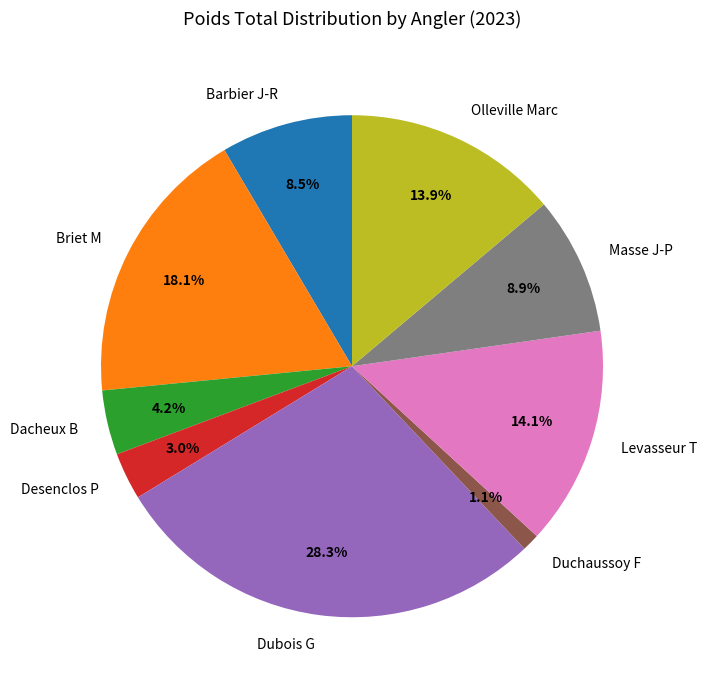

How much of the chart is everything except Masse J-P?

91.1%